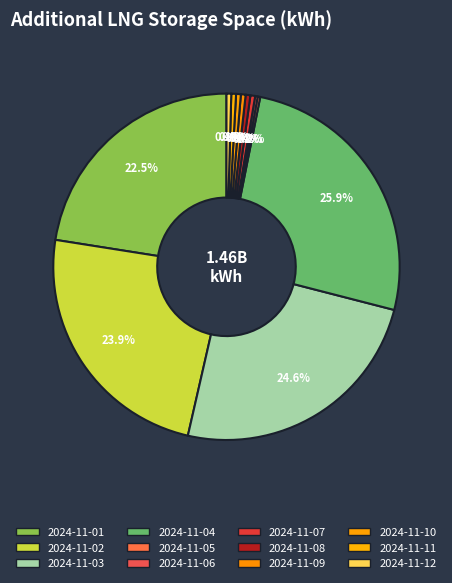

To the nearest percent, what percentage of the pie is 2024-11-04?

26%